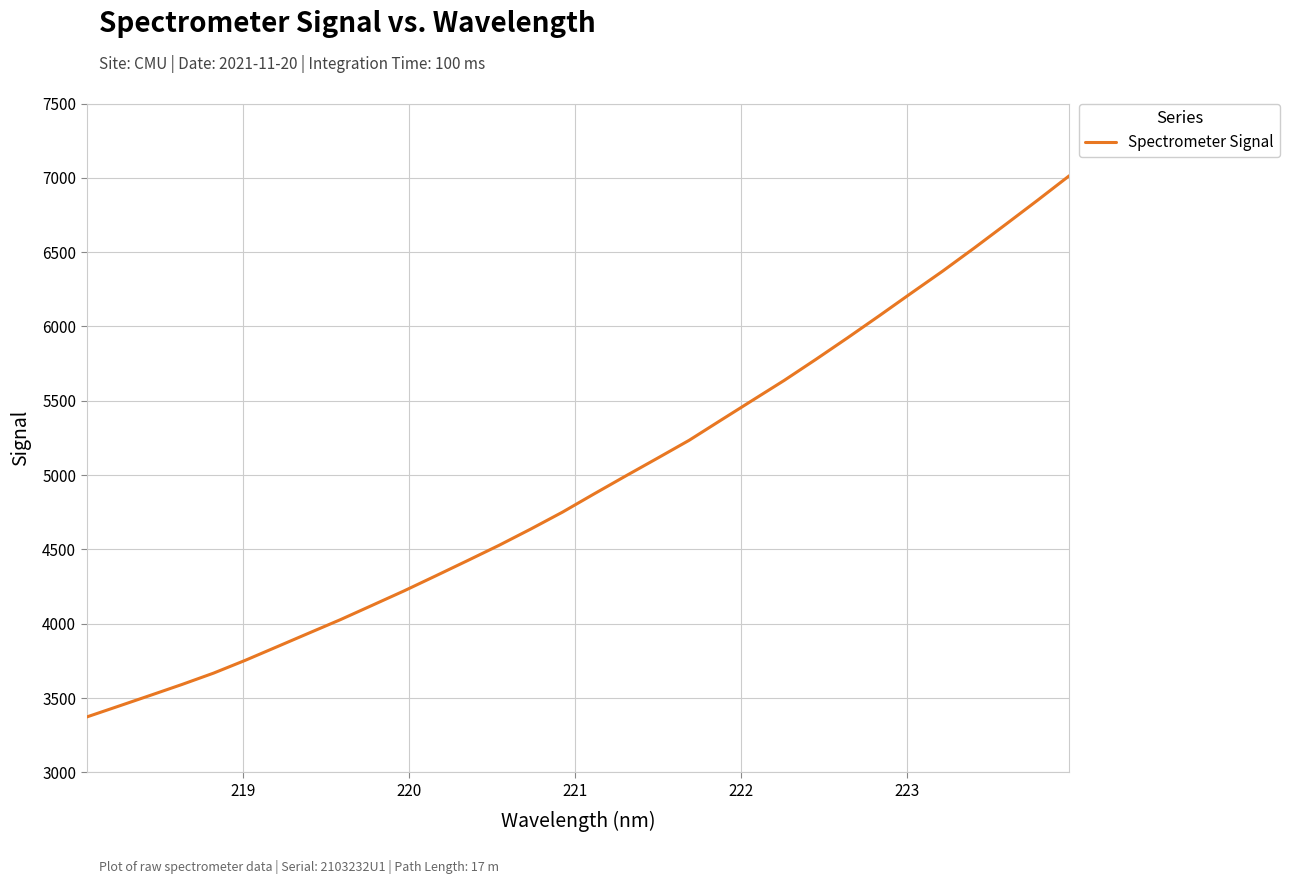

How many lines are shown in the chart?

1